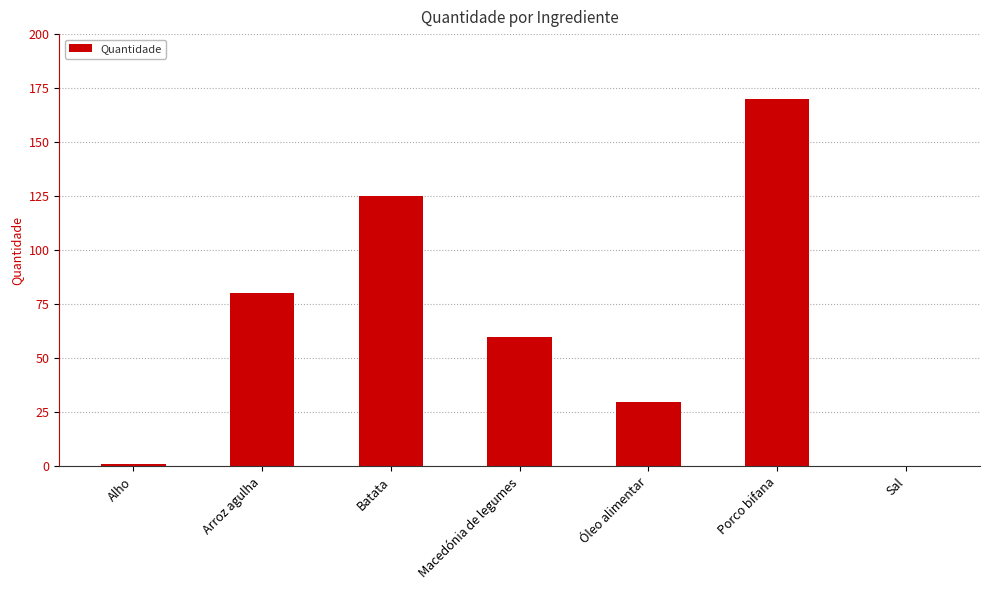

Does the chart contain stacked bars?

No